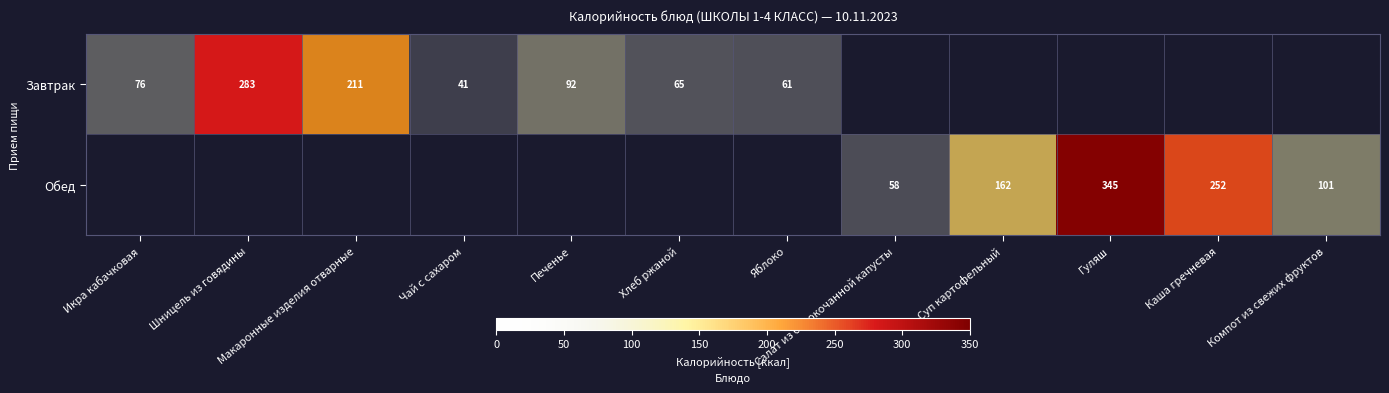

Is it true that Завтрак equals 76 at Икра кабачковая?

True